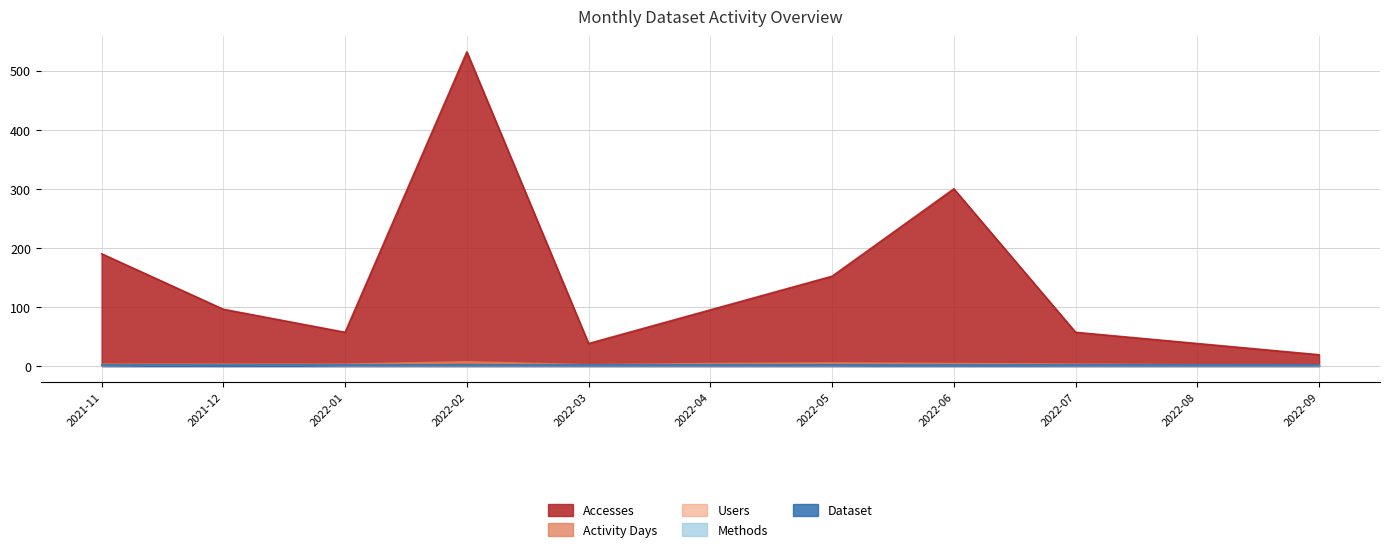

What is the average value of the Activity Days series?

3